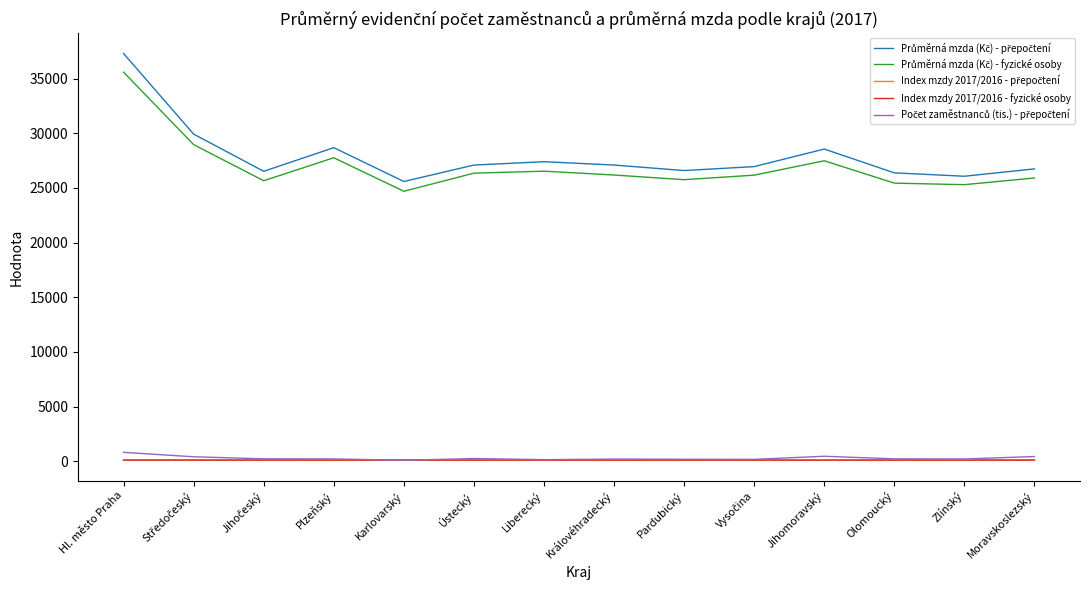

At which category is the sum across all series the highest?

Hl. město Praha